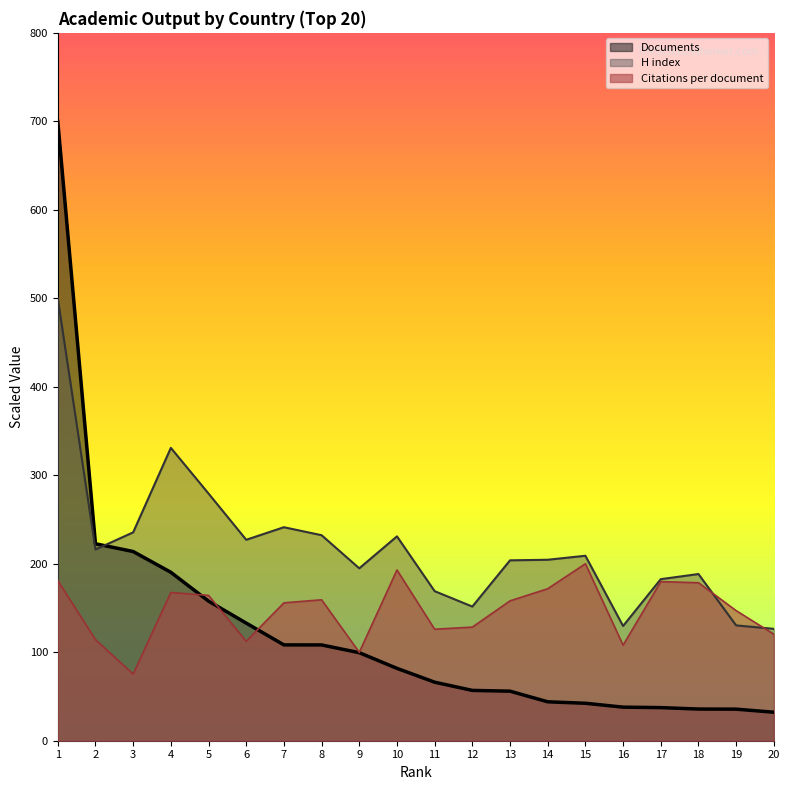

How many categories are shown in the chart?

20